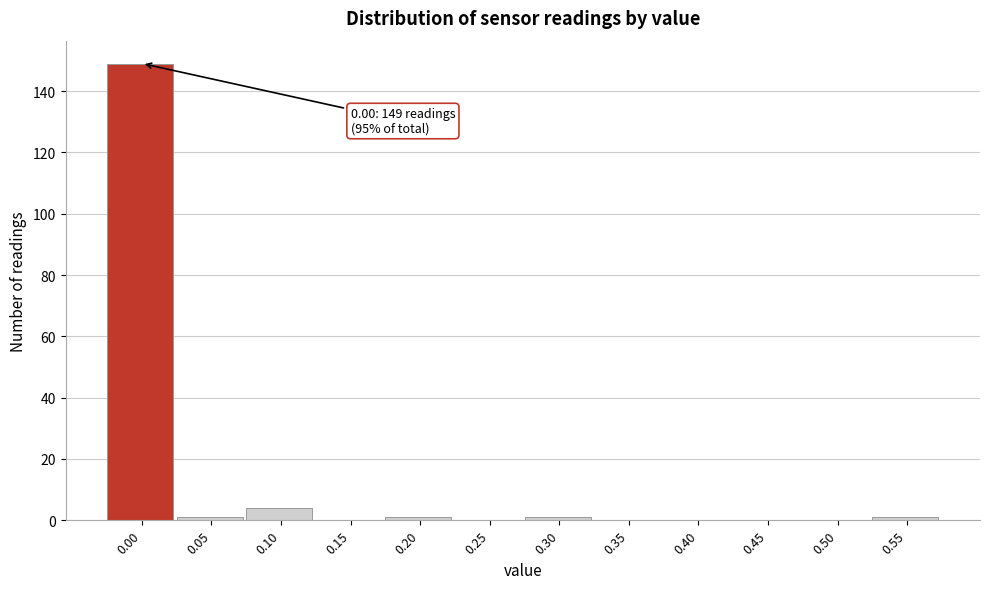

Reading right to left, extract all data points from this chart.

0.55=1	0.50=0	0.45=0	0.40=0	0.35=0	0.30=1	0.25=0	0.20=1	0.15=0	0.10=4	0.05=1	0.00=149